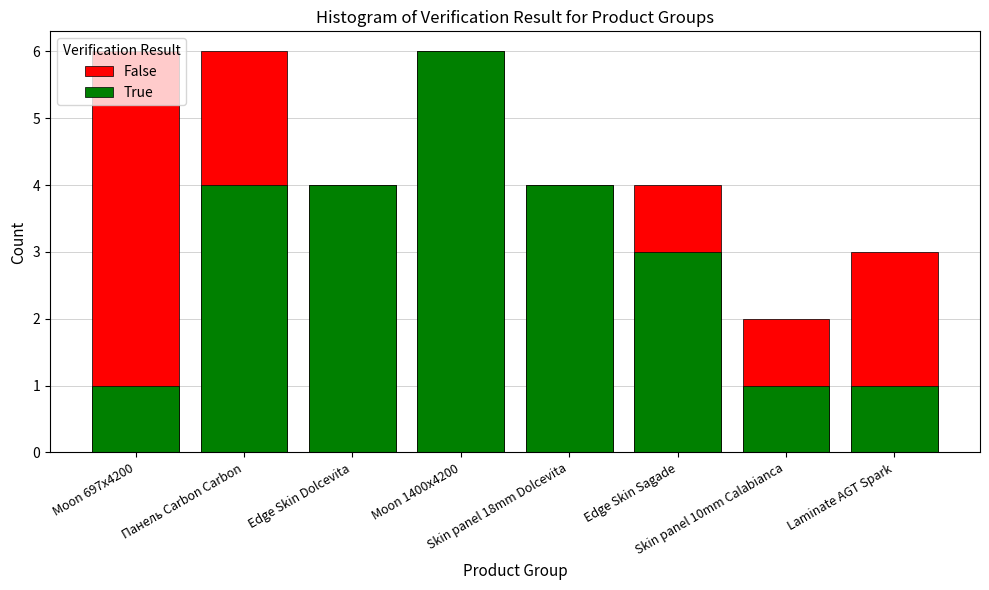

How many bars are there in each group?

2